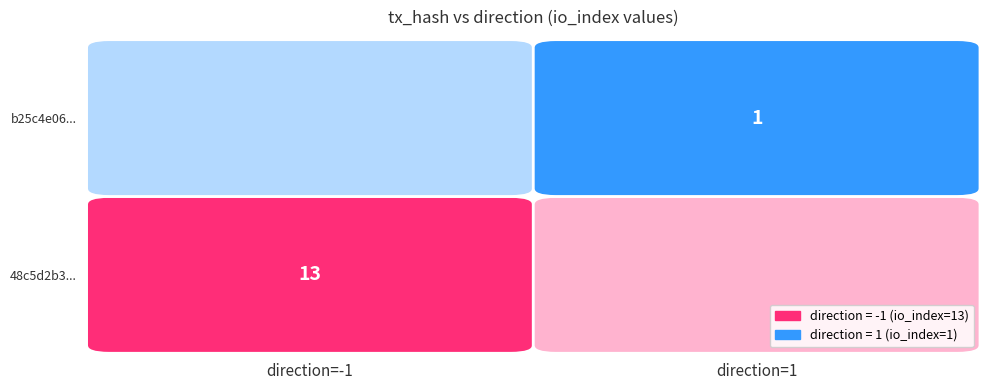

At how many categories does at least one series exceed 8?

1